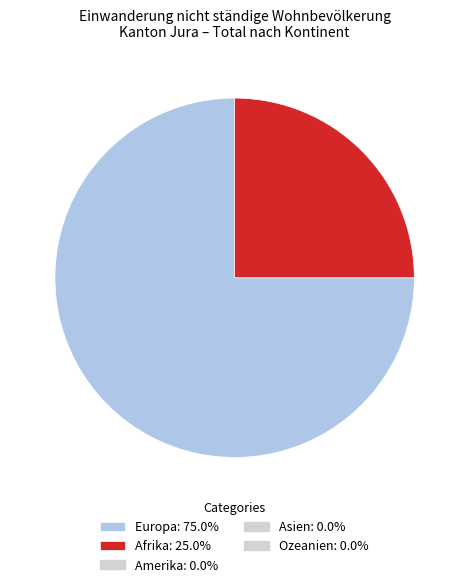

Does any single category account for the majority?

Yes